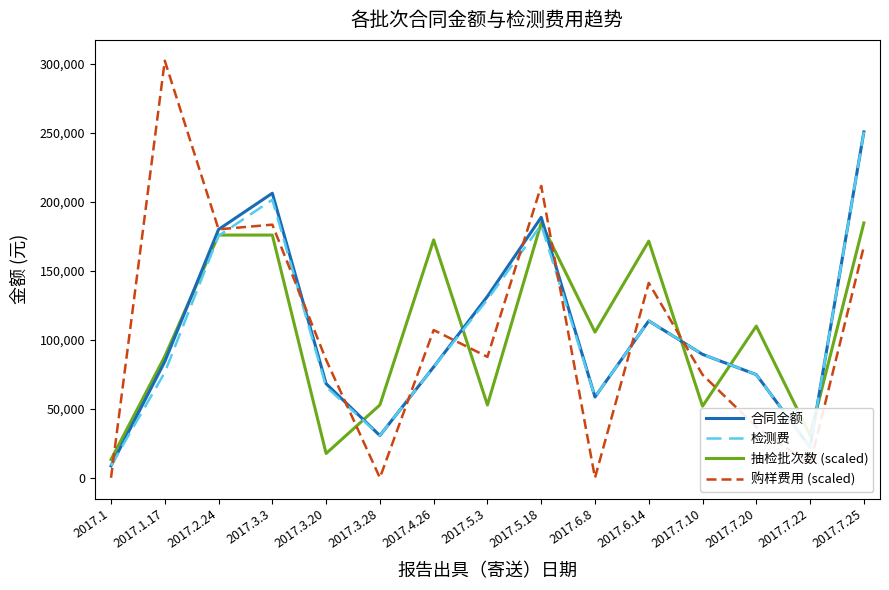

How many times do 检测费 and 购样费用 (scaled) cross each other?

10